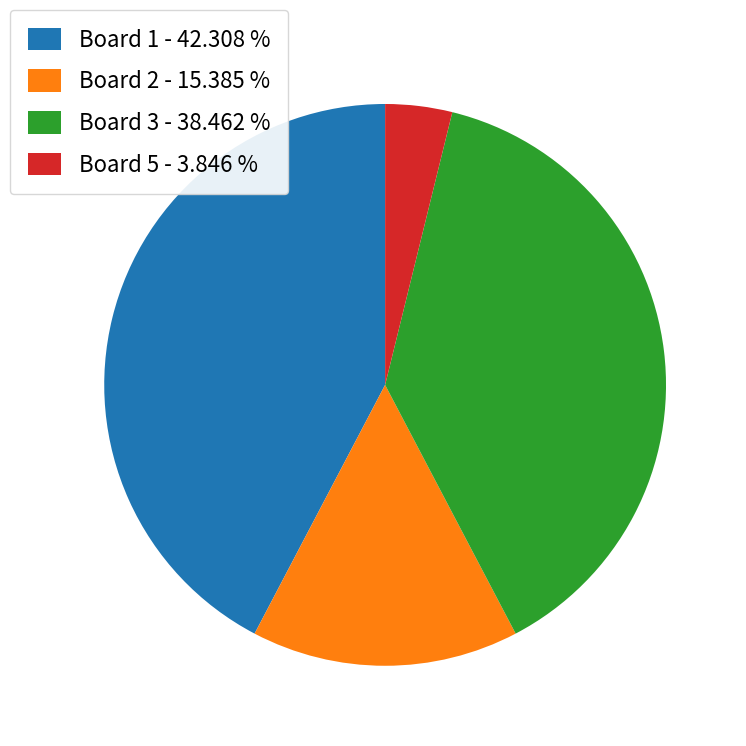

Which slice is the smallest?

Board 5 - 3.846 %